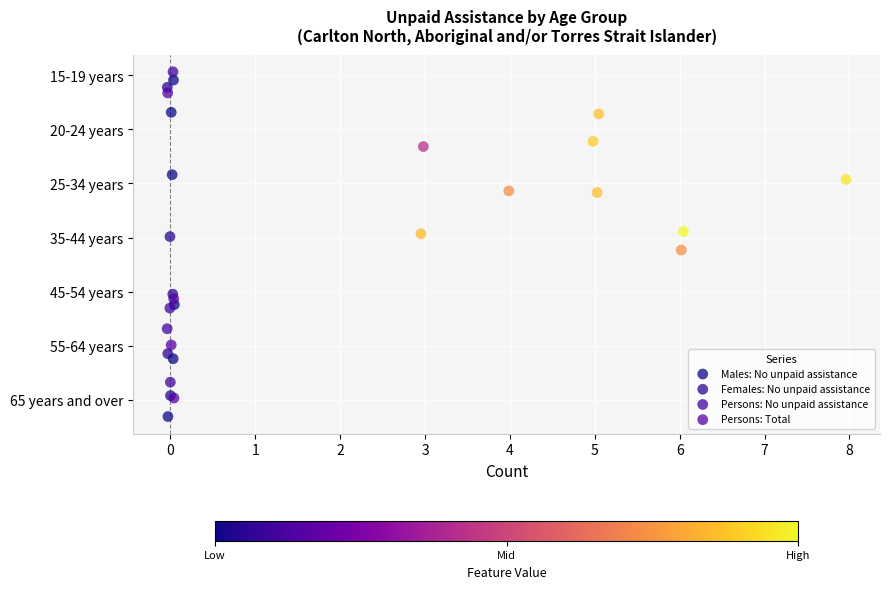

Which series reaches the maximum Y coordinate?

Persons: No unpaid assistance